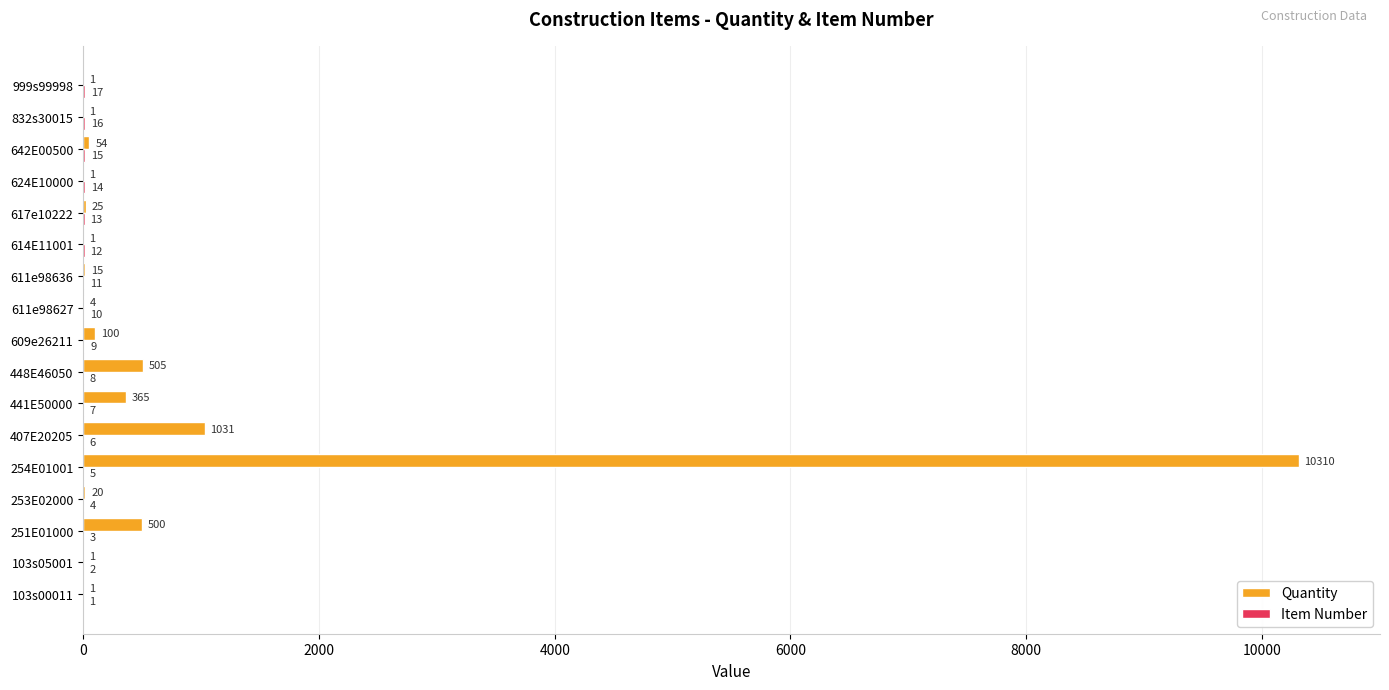

True or false: Quantity has a value of 1 at 624E10000.

True